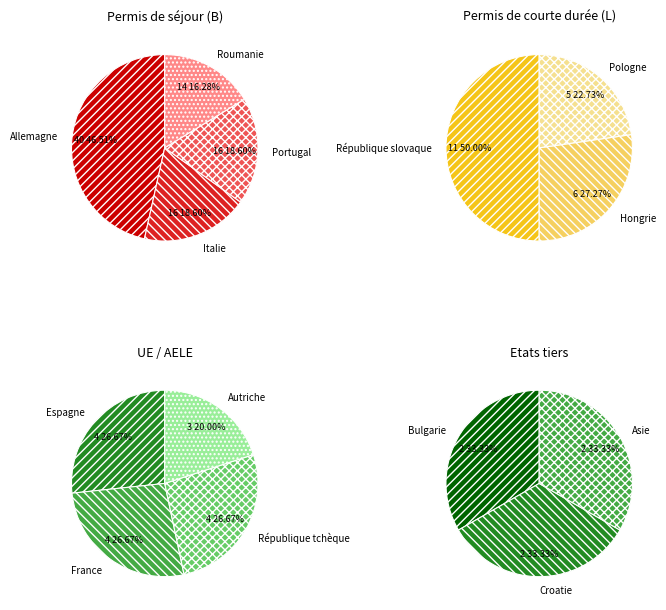

Does Pologne represent more than half of the total?

No